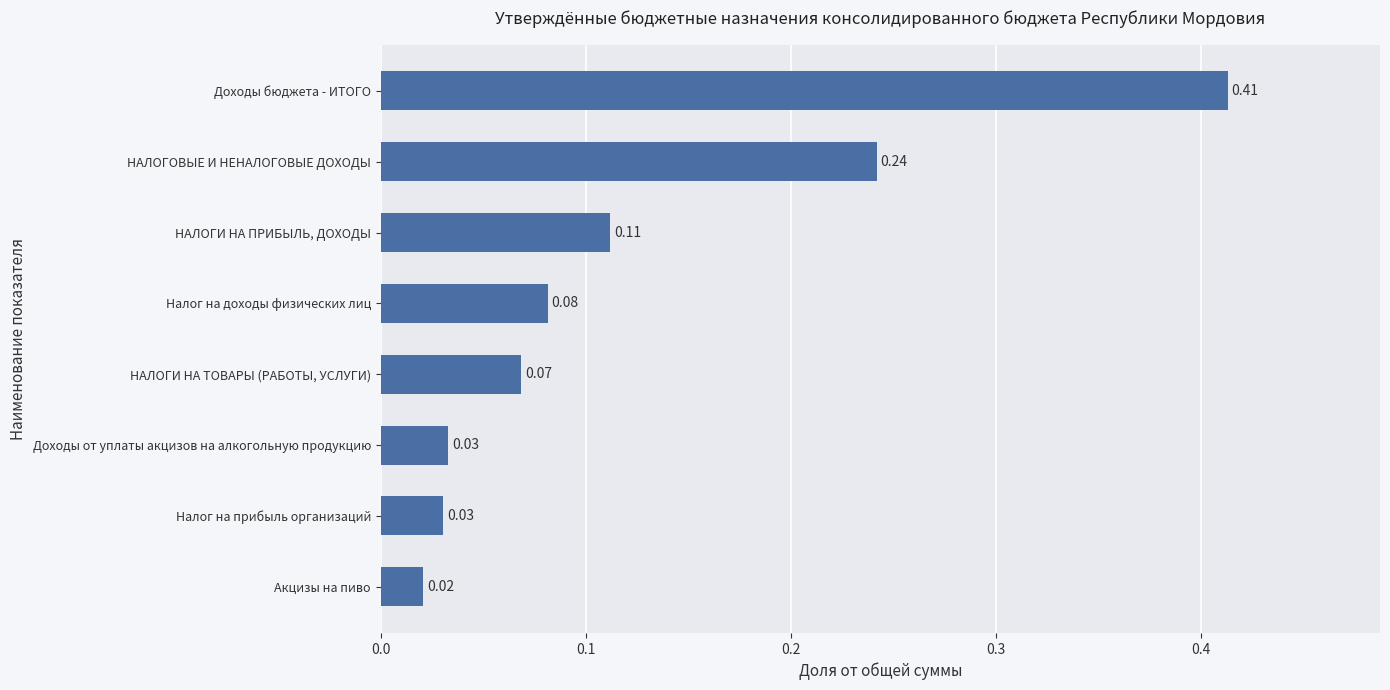

What is the change in value from Доходы от уплаты акцизов на алкогольную продукцию to Доходы бюджета - ИТОГО?

+0.4